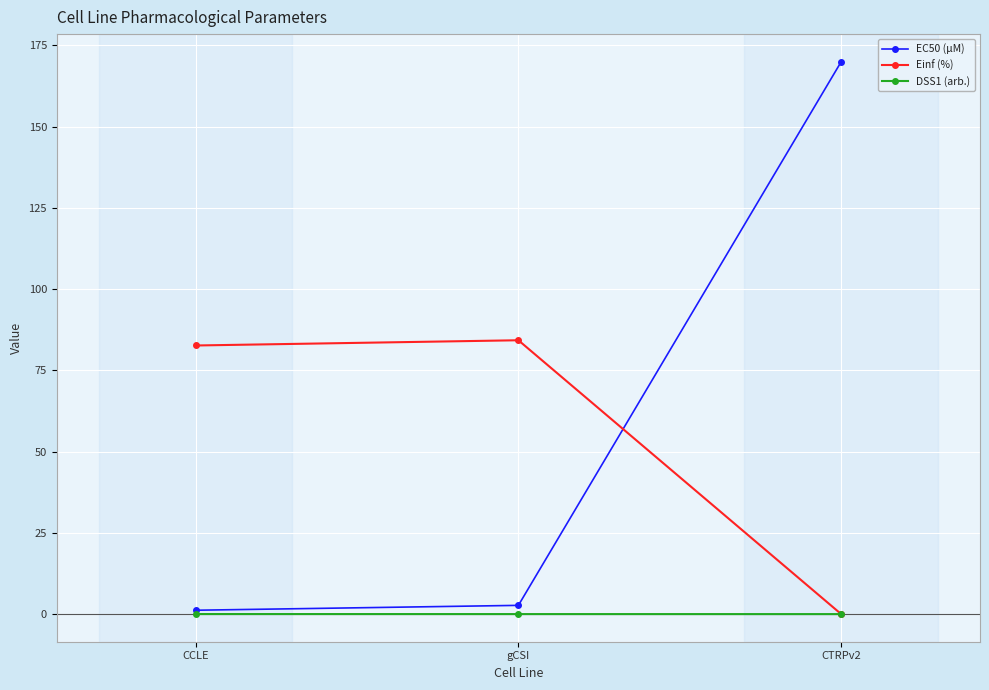

Which series has the largest total across all categories?

EC50 (µM)